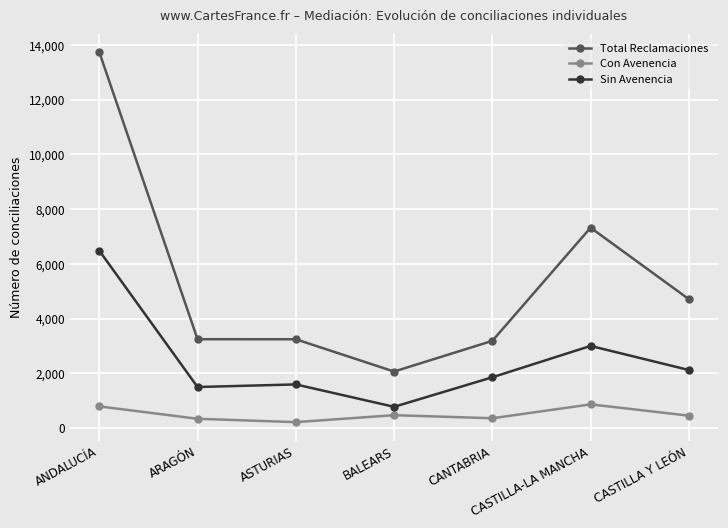

What is the label of the 1st point from the right?

CASTILLA Y LEÓN